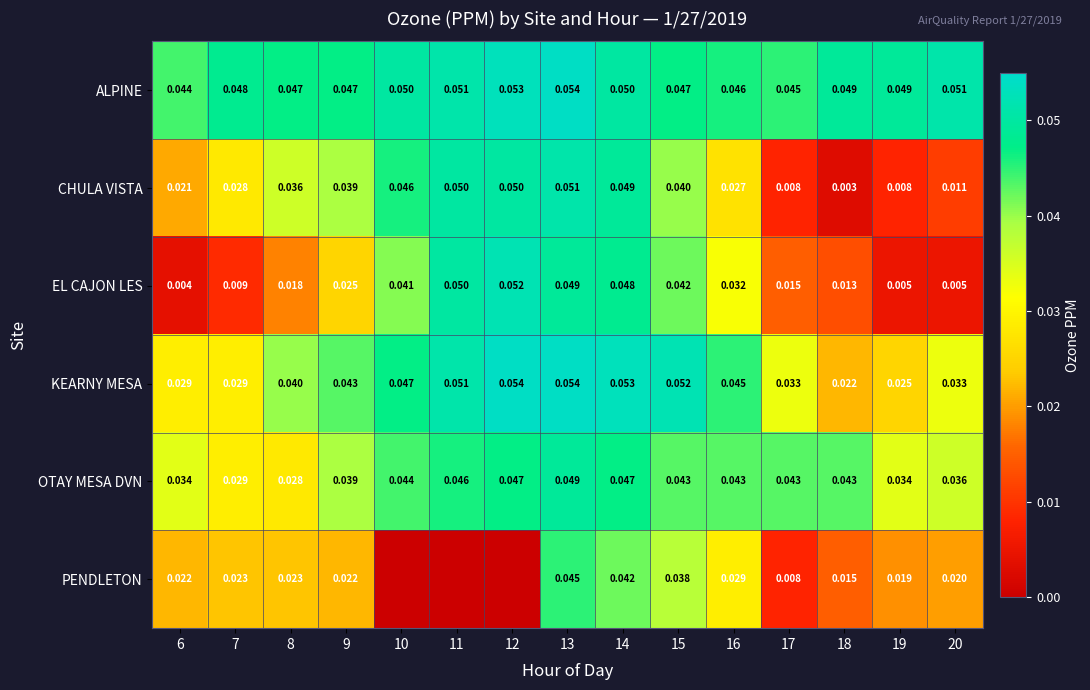

Between 7 and 8, which series saw the biggest shift?

KEARNY MESA